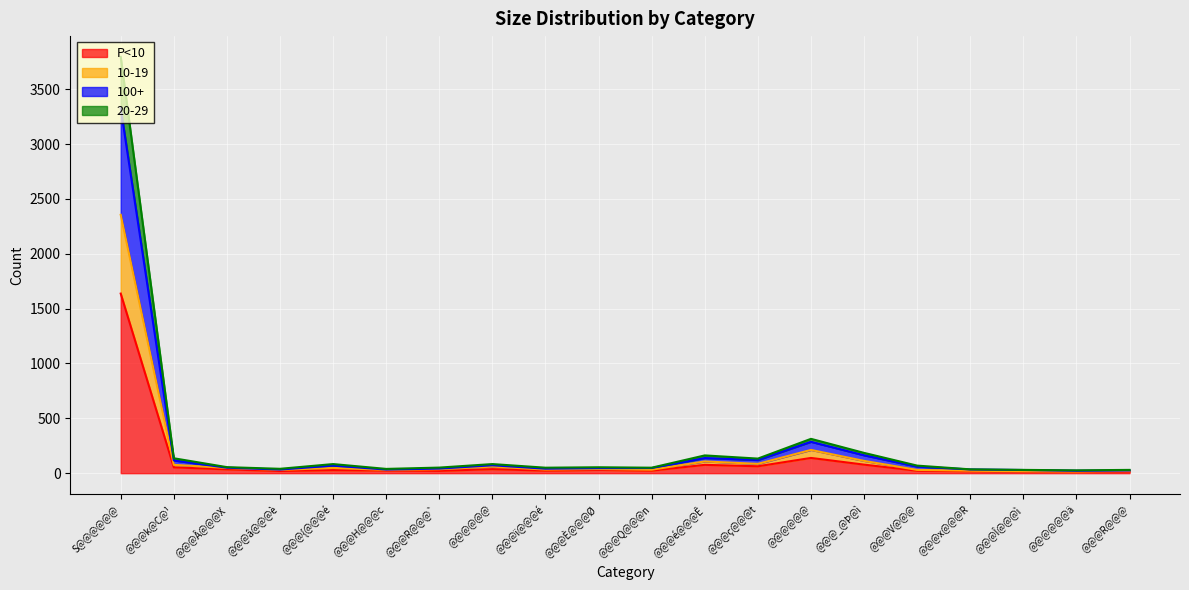

Does the chart display data point markers on the line(s)?

No